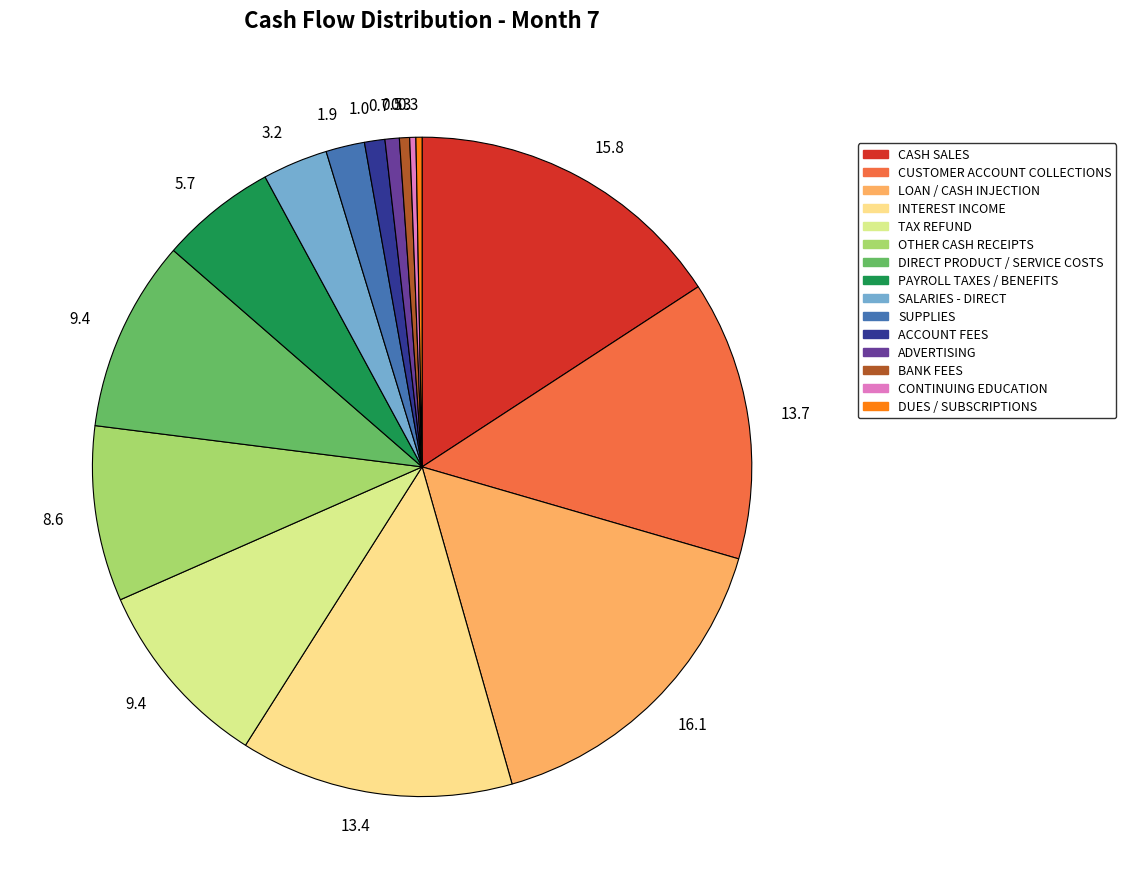

How many segments does this pie chart have?

15